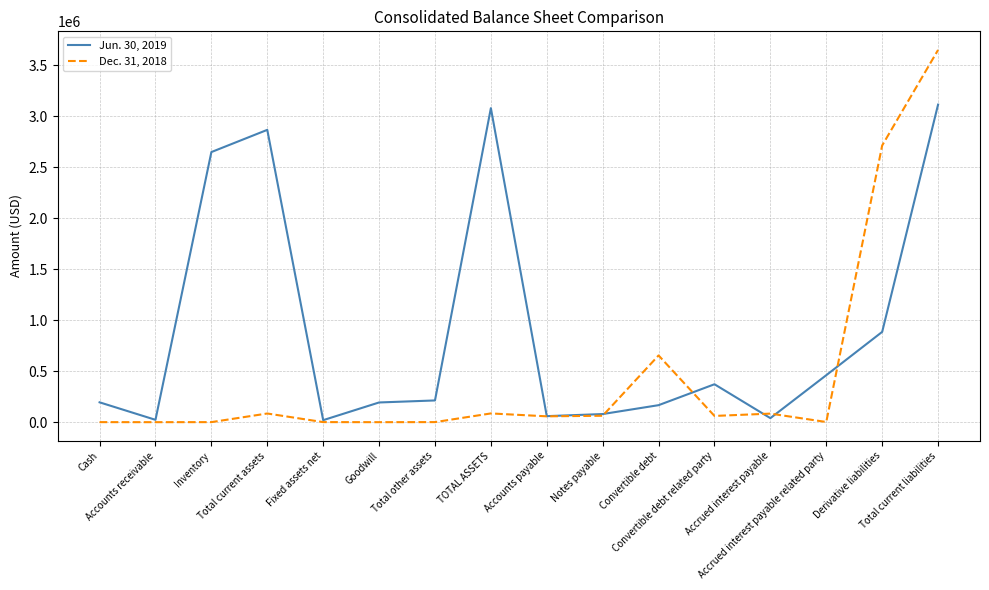

Rank the series by their average value, from lowest to highest.

Dec. 31, 2018, Jun. 30, 2019